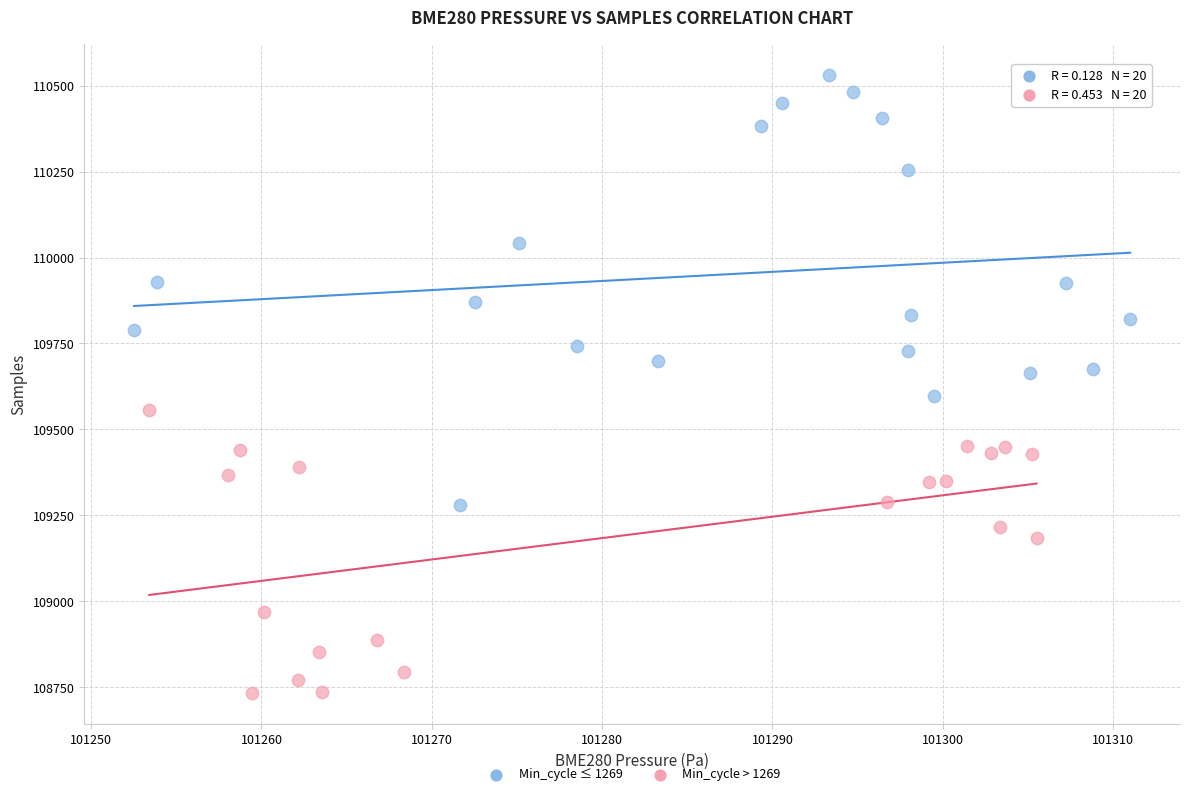

Which series contains the lowest Y value?

Min_cycle > 1269